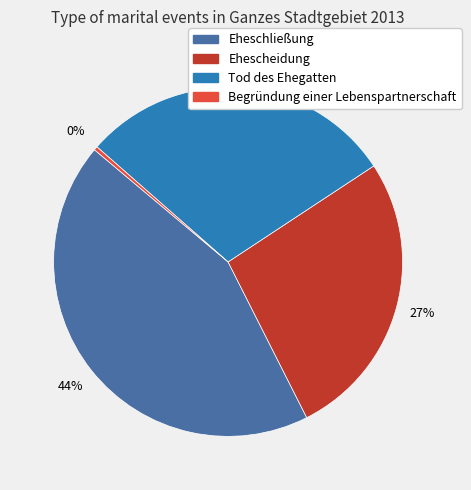

How many segments does this pie chart have?

4